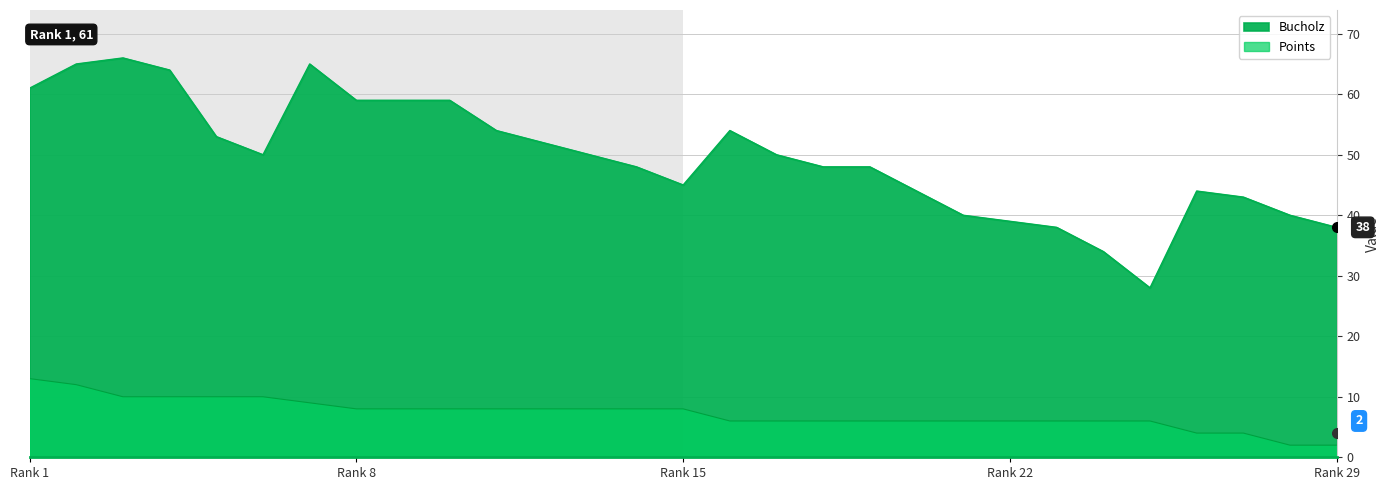

Rank the series by their average value, from lowest to highest.

Points, Bucholz